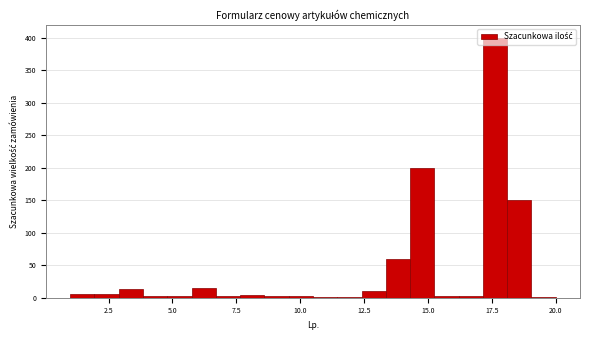

Read against the x-axis, roughly where is the centre of the tallest bar?

17.5